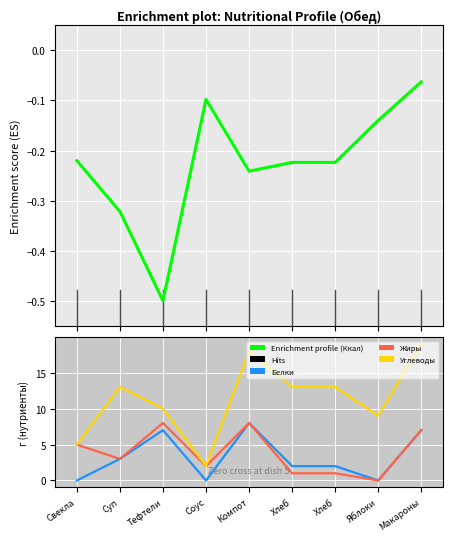

Does the chart display data point markers on the line(s)?

No